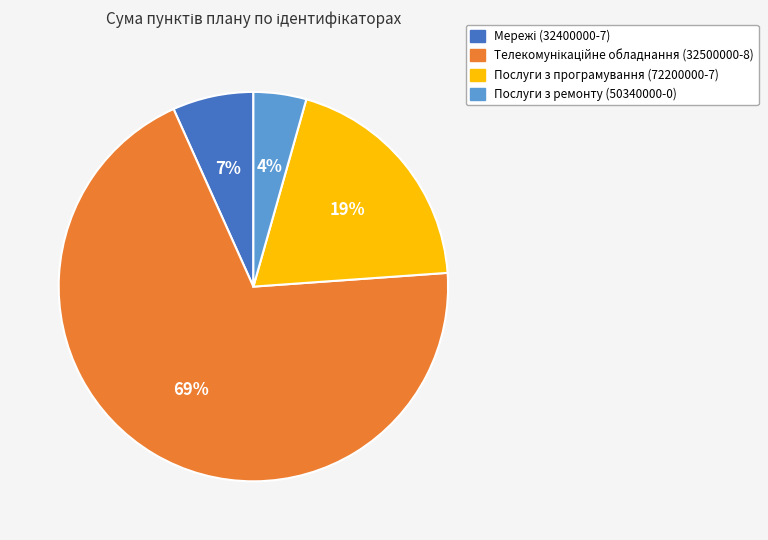

Is there any slice that represents more than half of the pie?

Yes